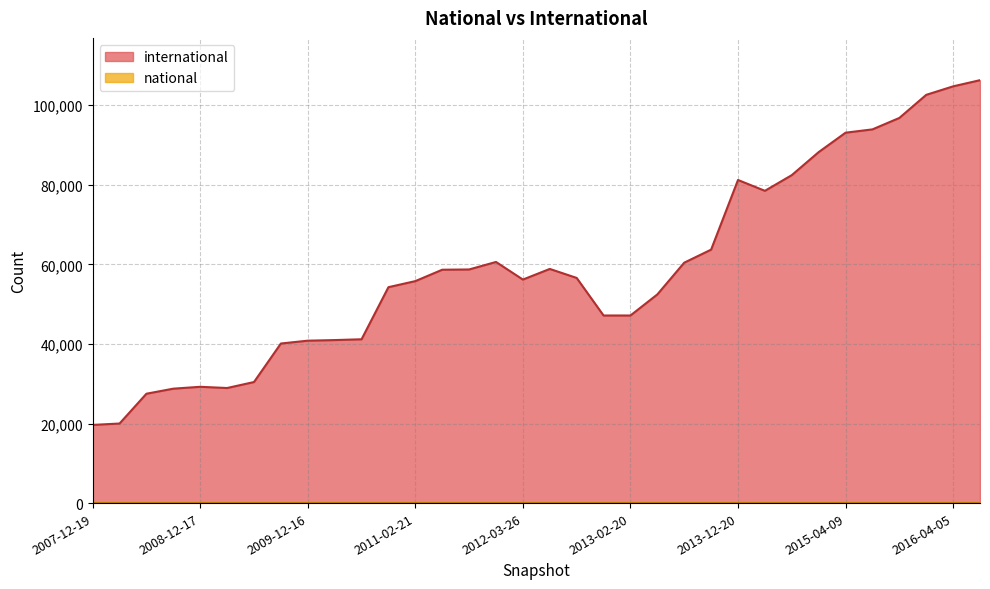

What position from the right is 2016-04-05?

34